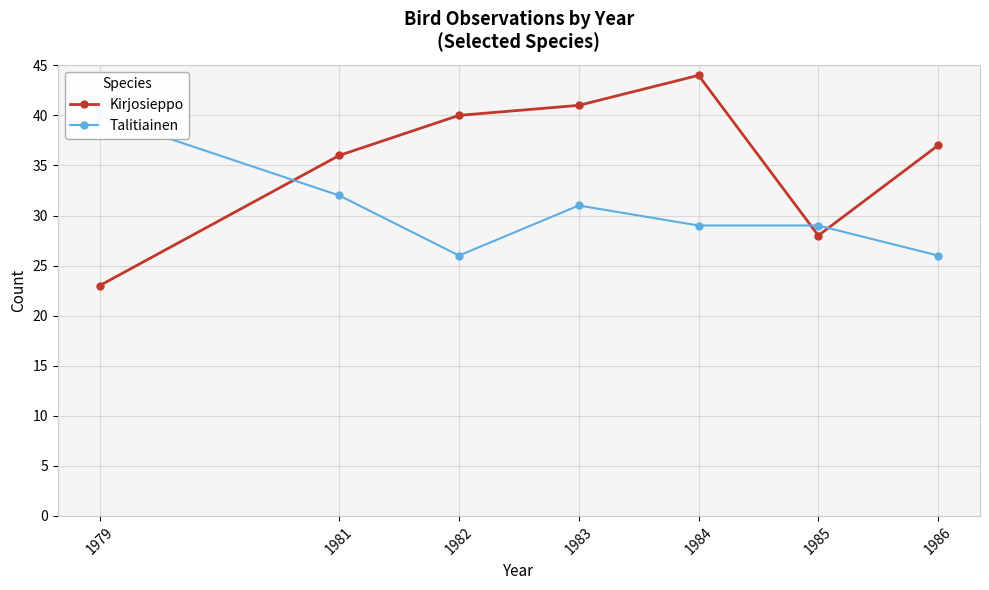

Reading left to right, extract all data points from this chart.

Kirjosieppo: 1979=23	1981=36	1982=40	1983=41	1984=44	1985=28	1986=37
Talitiainen: 1979=40	1981=32	1982=26	1983=31	1984=29	1985=29	1986=26